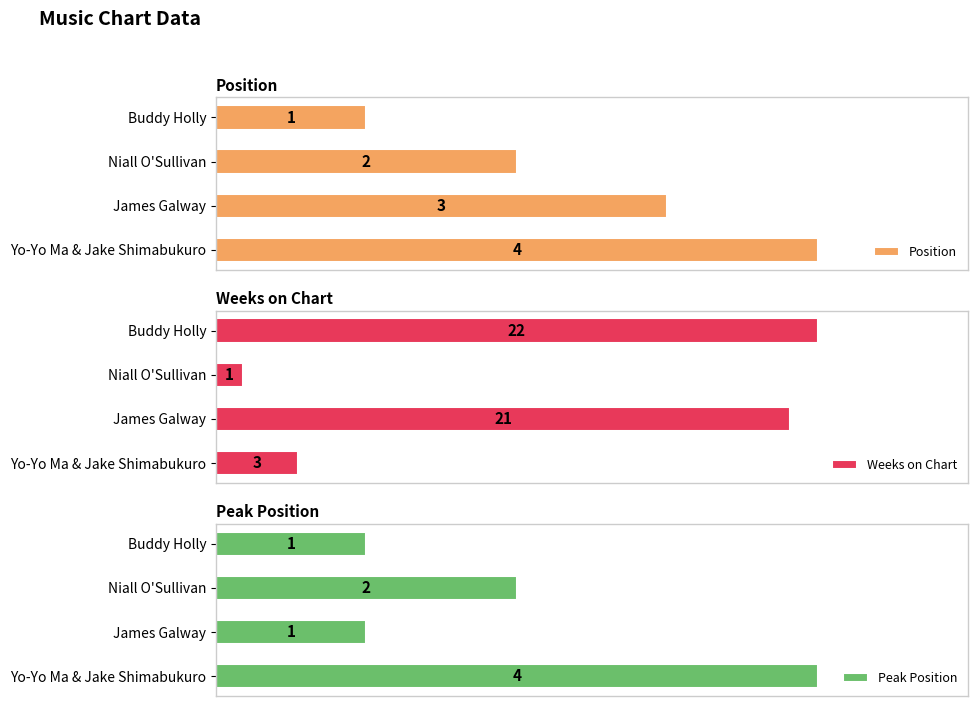

Which category has the highest value in the Peak Position series?

Yo-Yo Ma & Jake Shimabukuro